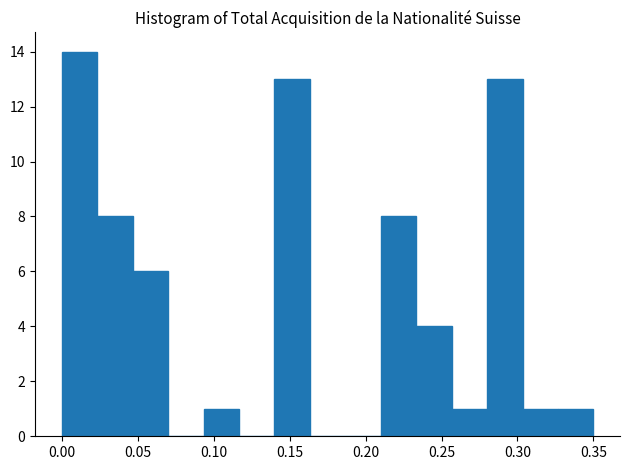

What is the height of the bar covering 0.325 to 0.350 on the x-axis? Neither the bar edges nor the heights are printed on the chart, so give them approximately, as read against the axes.

1